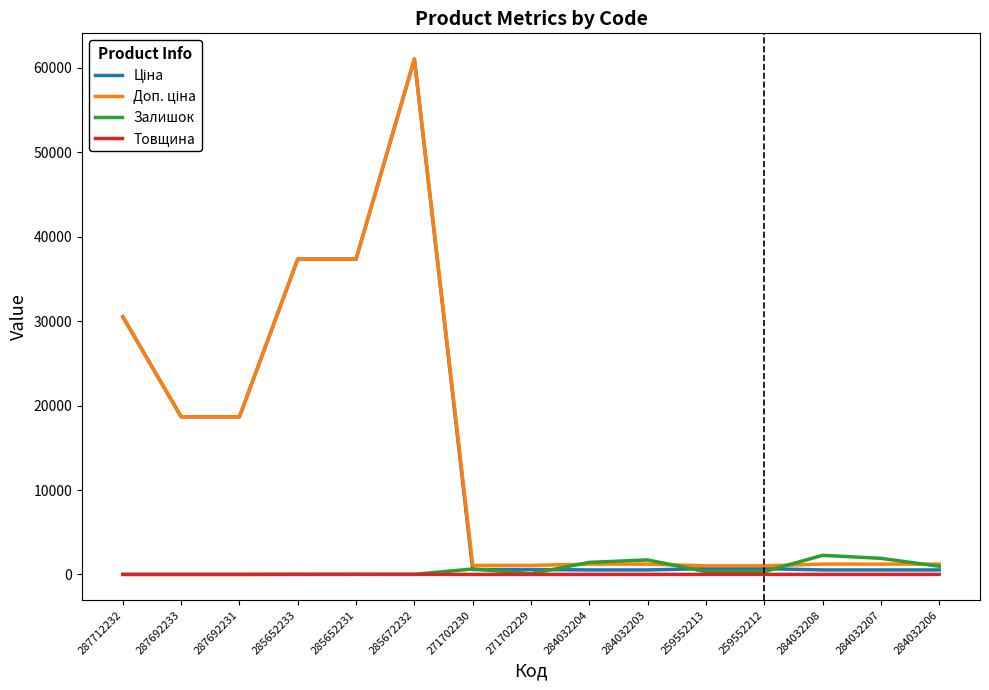

How many lines are shown in the chart?

4